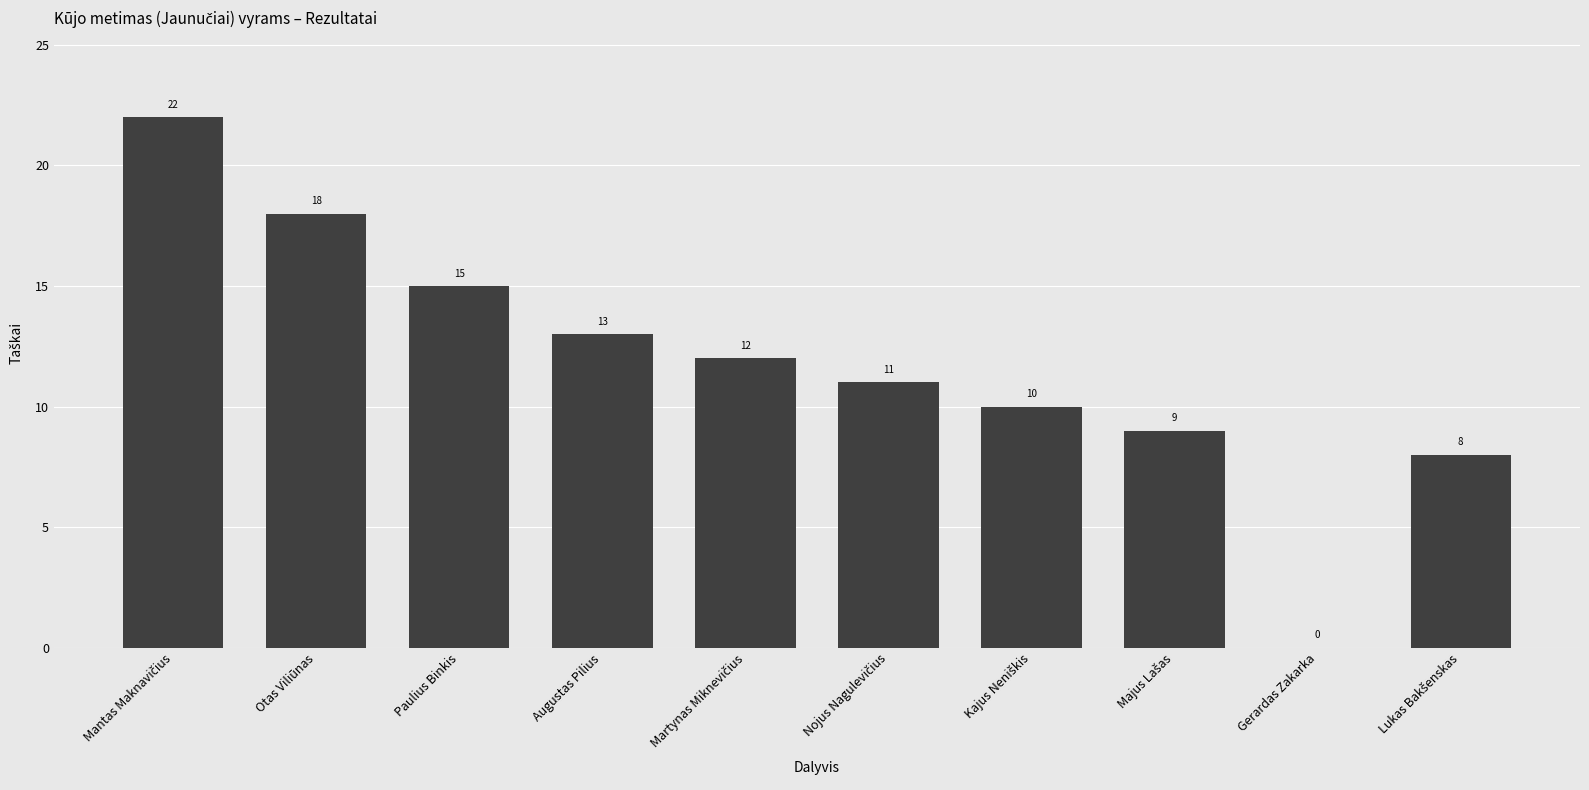

What is the maximum value shown in the chart?

22